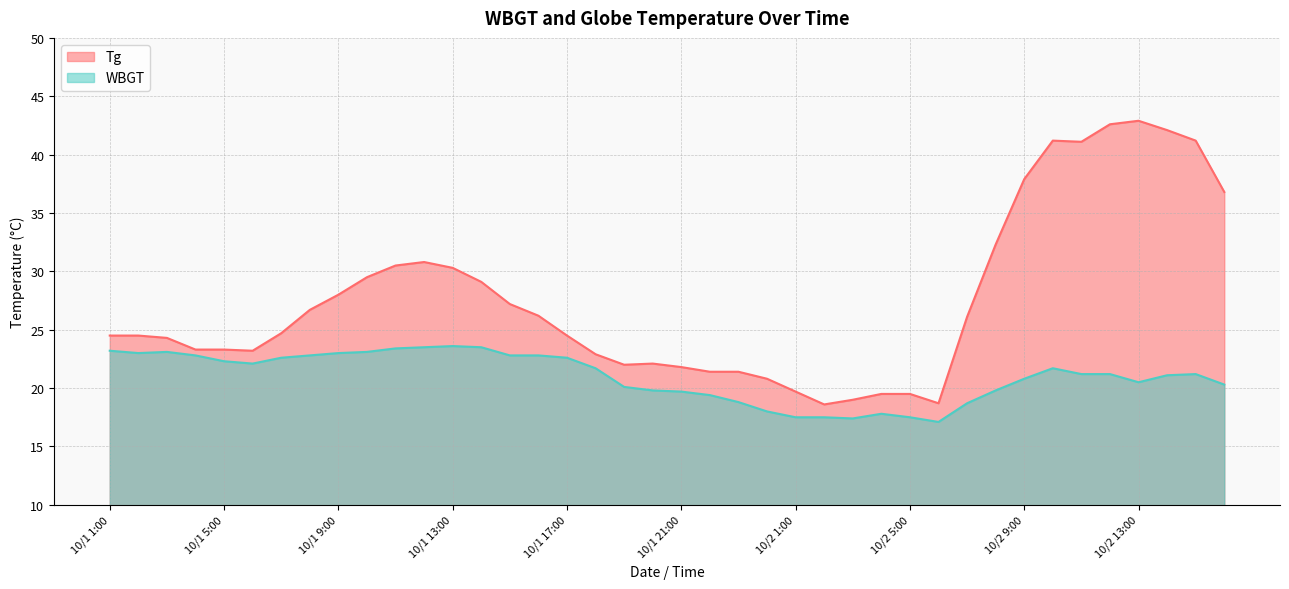

What is the highest value of the WBGT series?

23.6